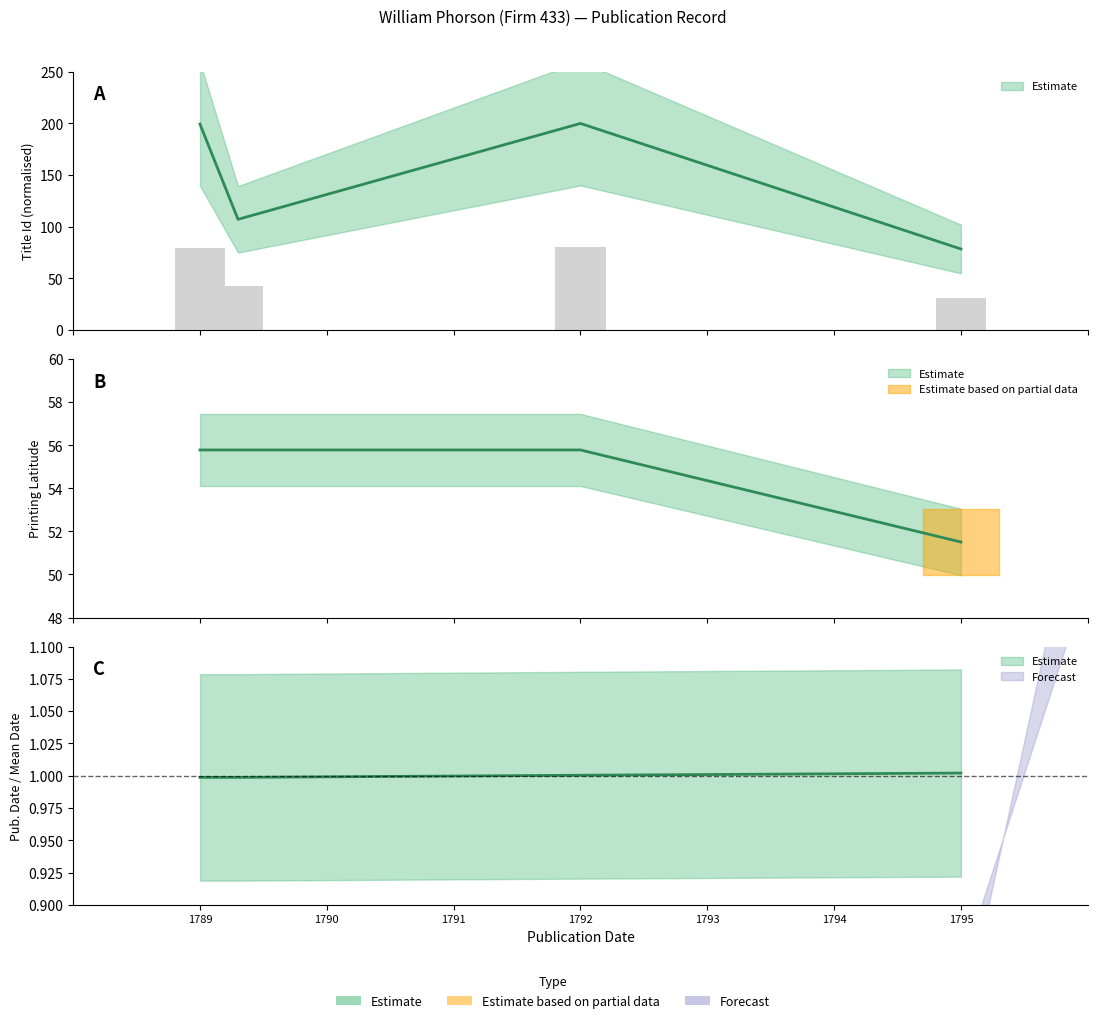

The value of Date at 1789 is 1.5. True or false?

False